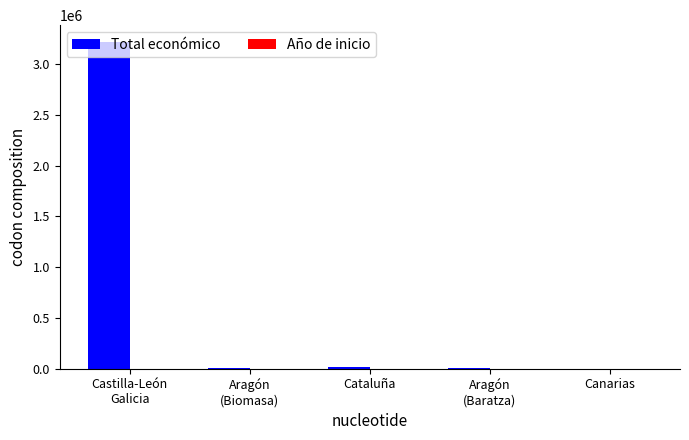

Count the number of categories in the chart.

5